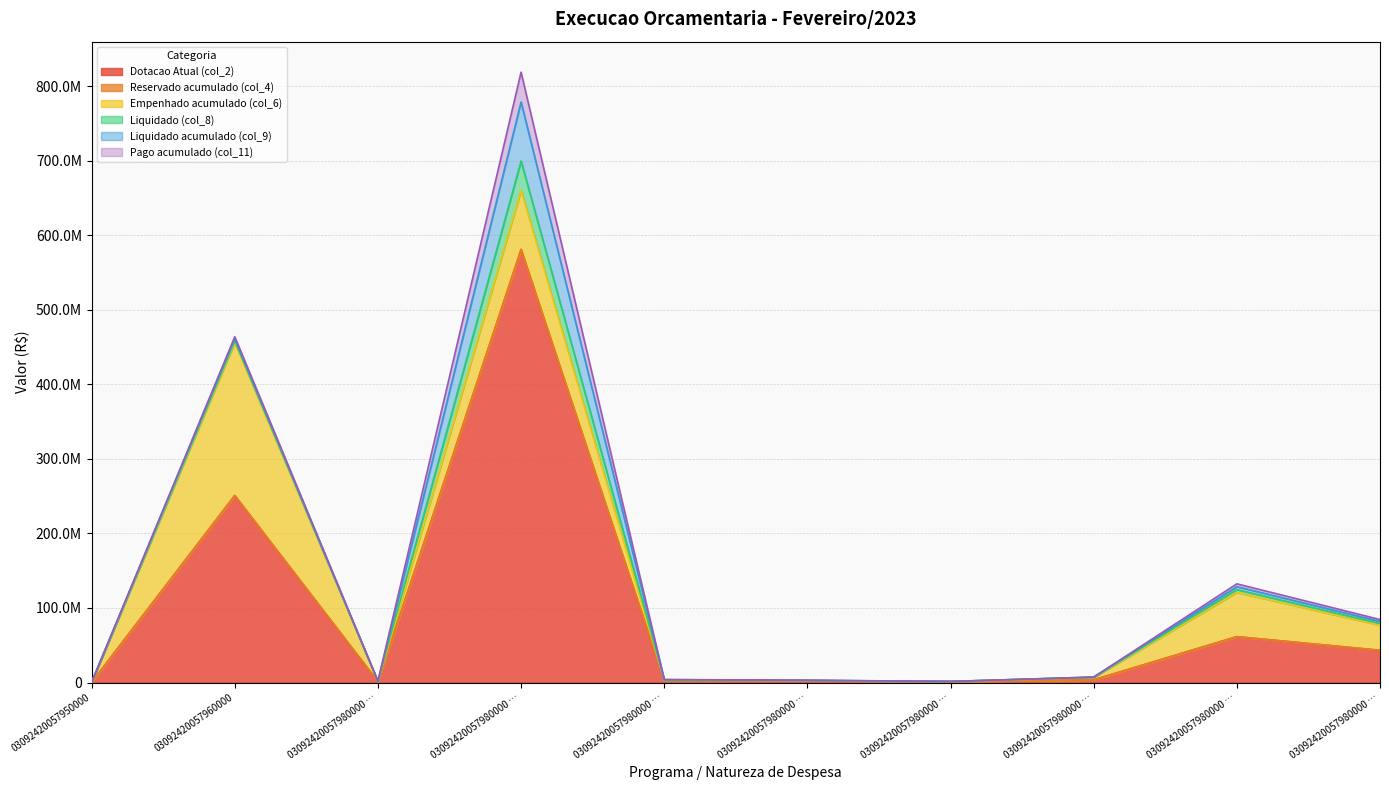

At 03092420057980000 - 339033, list the series in order from smallest to largest.

Reservado acumulado (col_4), Pago acumulado (col_11), Liquidado (col_8), Liquidado acumulado (col_9), Empenhado acumulado (col_6), Dotacao Atual (col_2)